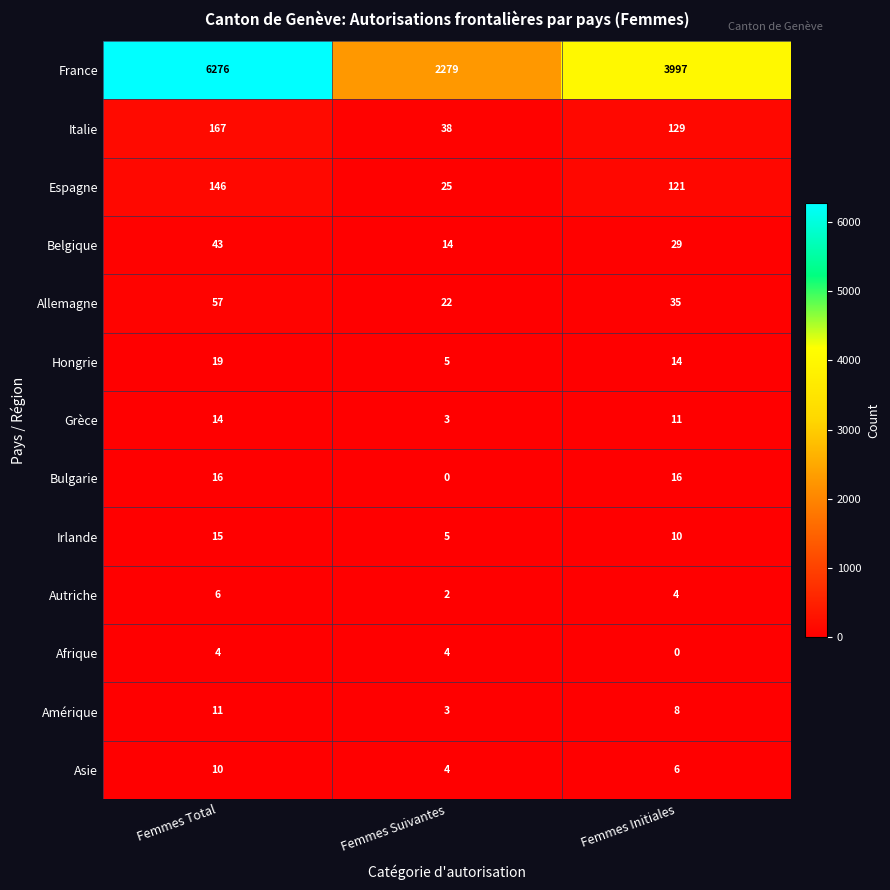

True or false: France has a value of 1754 at Femmes Initiales.

False